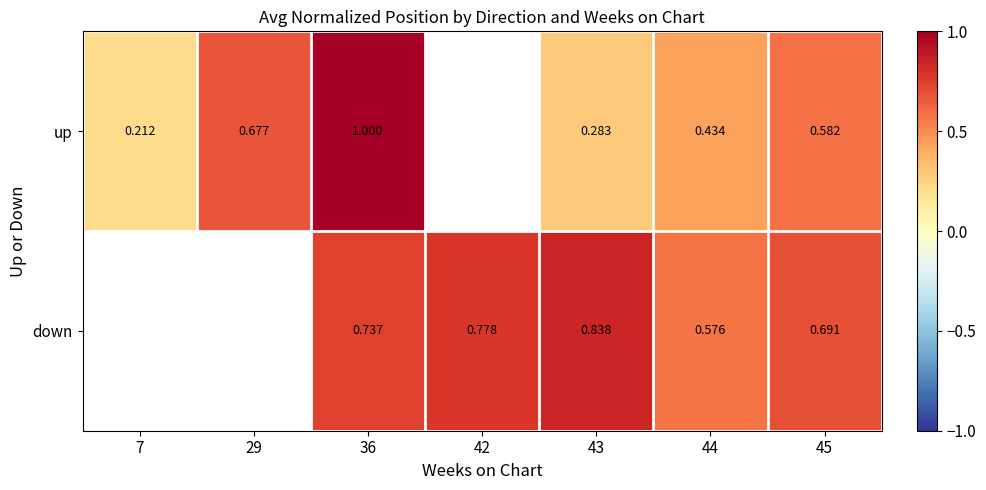

What is the smallest value displayed?

0.2